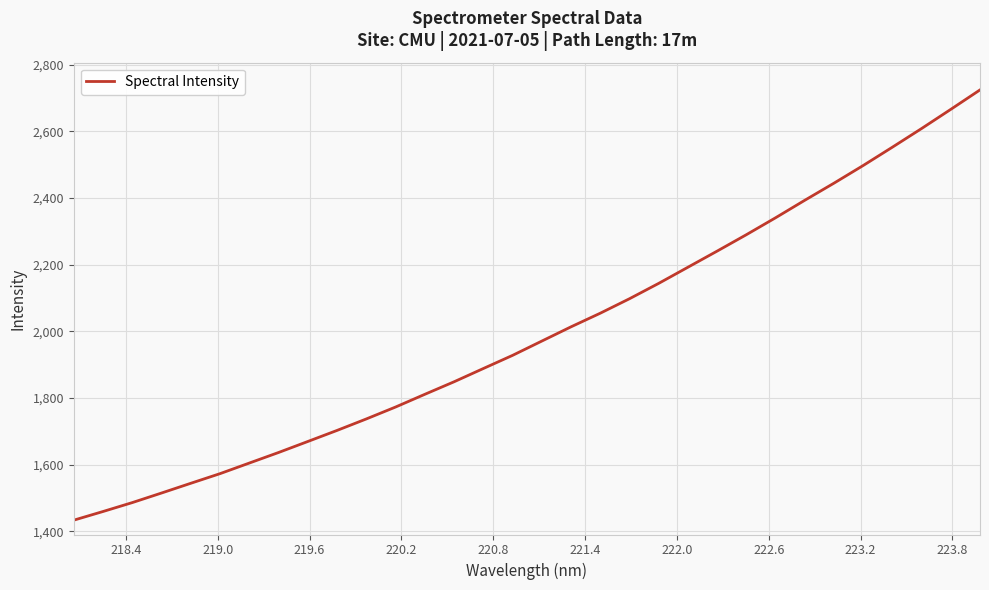

What is the smallest value displayed?

1433.2